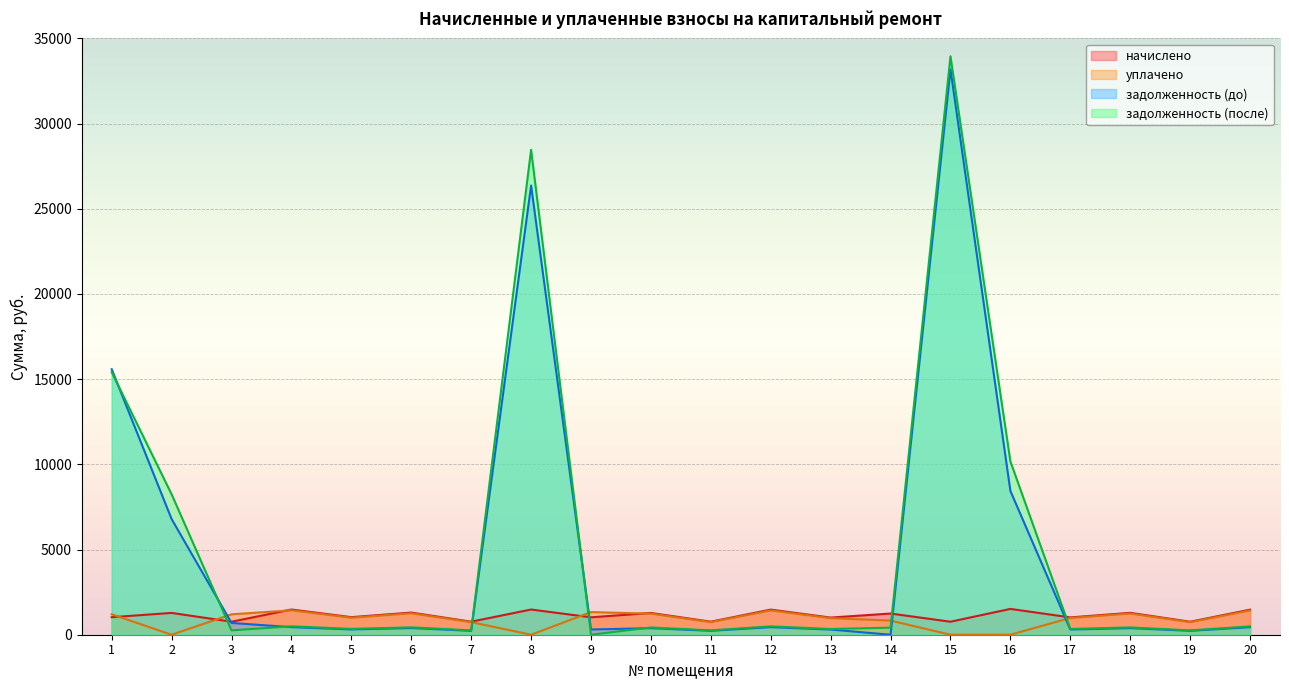

Between 12 and 20, which is larger?

12